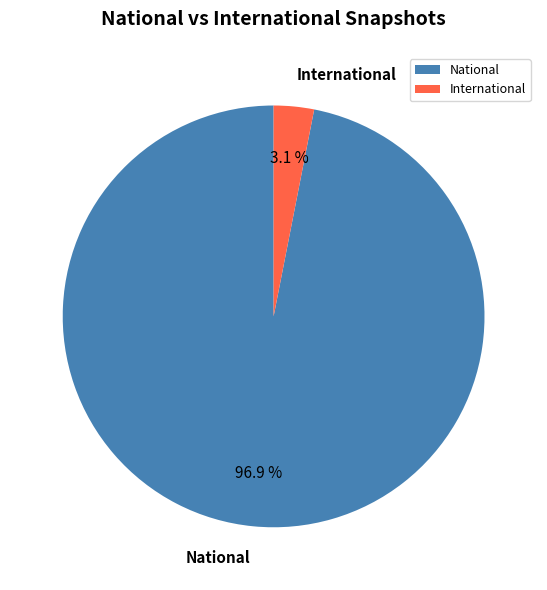

Is there a majority slice in this chart?

Yes